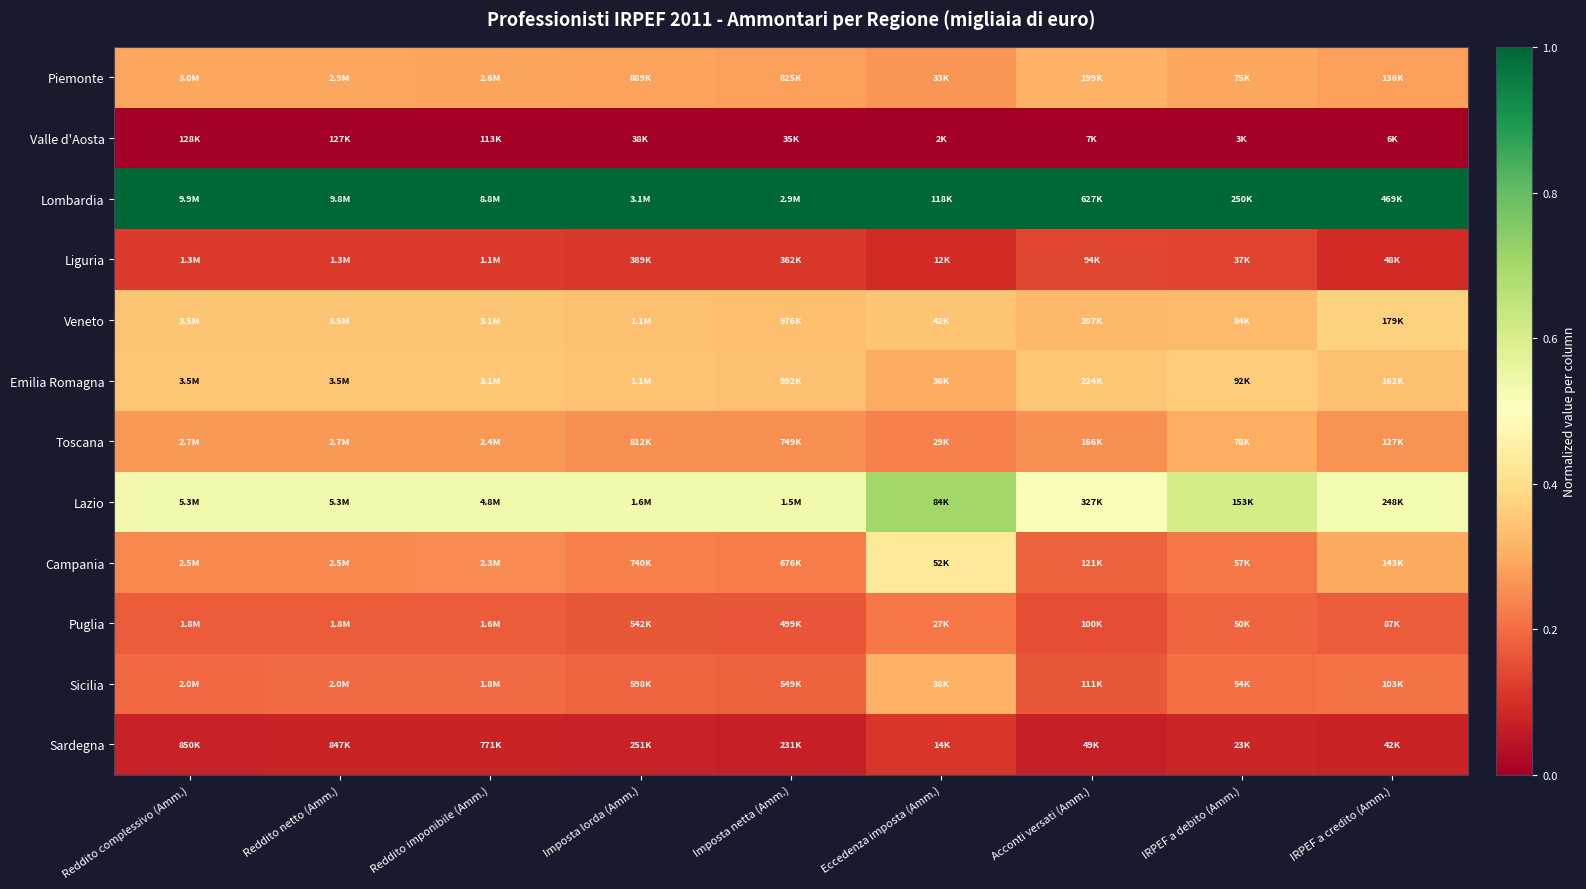

Which series has the largest total across all categories?

Lombardia